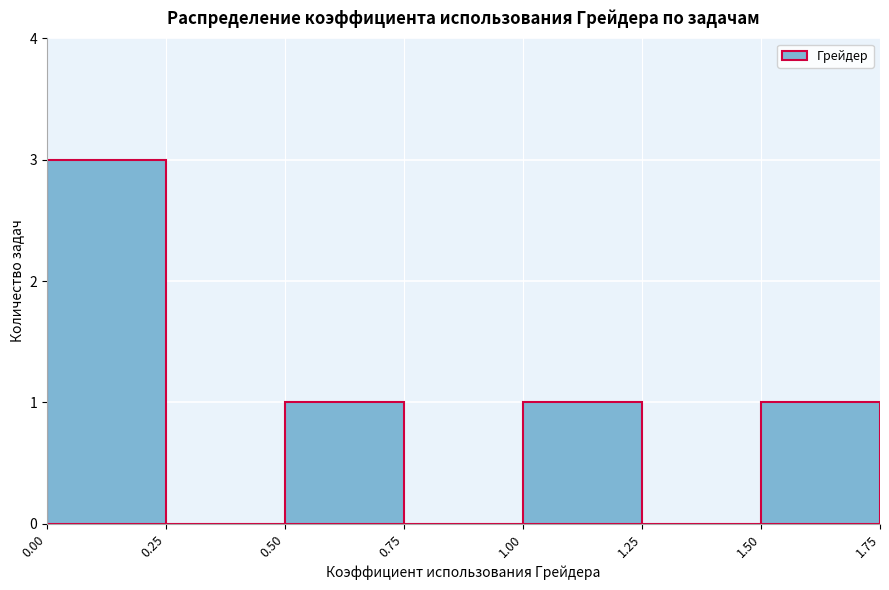

Reading left to right, transcribe this chart: for each bar, give the range it covers on the x-axis and its height. The values are not printed on the chart, so give them approximately, as read against the axis.

0.00 to 0.25: 3
0.25 to 0.50: 0
0.50 to 0.75: 1
0.75 to 1.00: 0
1.00 to 1.25: 1
1.25 to 1.50: 0
1.50 to 1.75: 1